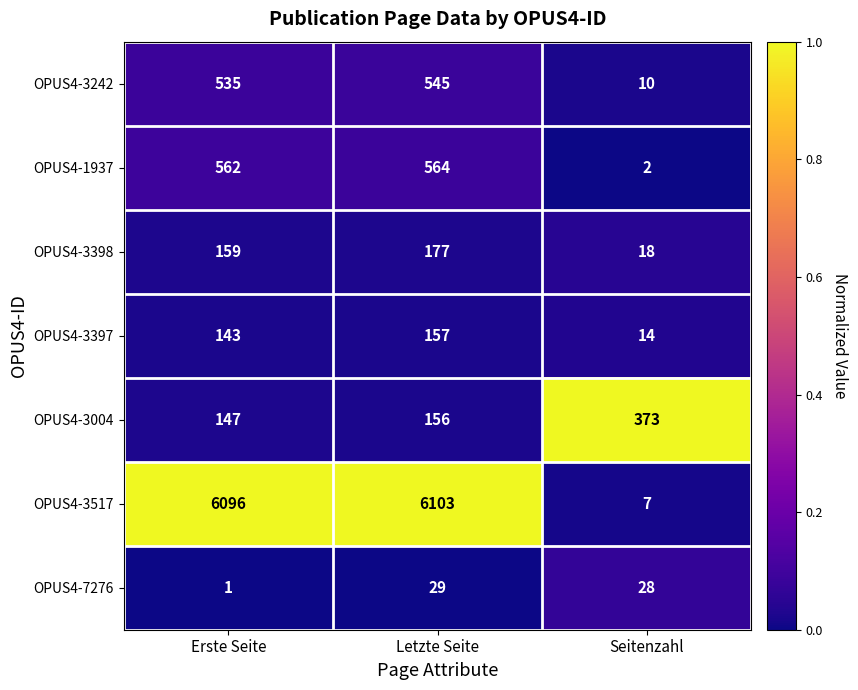

Read the OPUS4-3242 value at Seitenzahl.

10